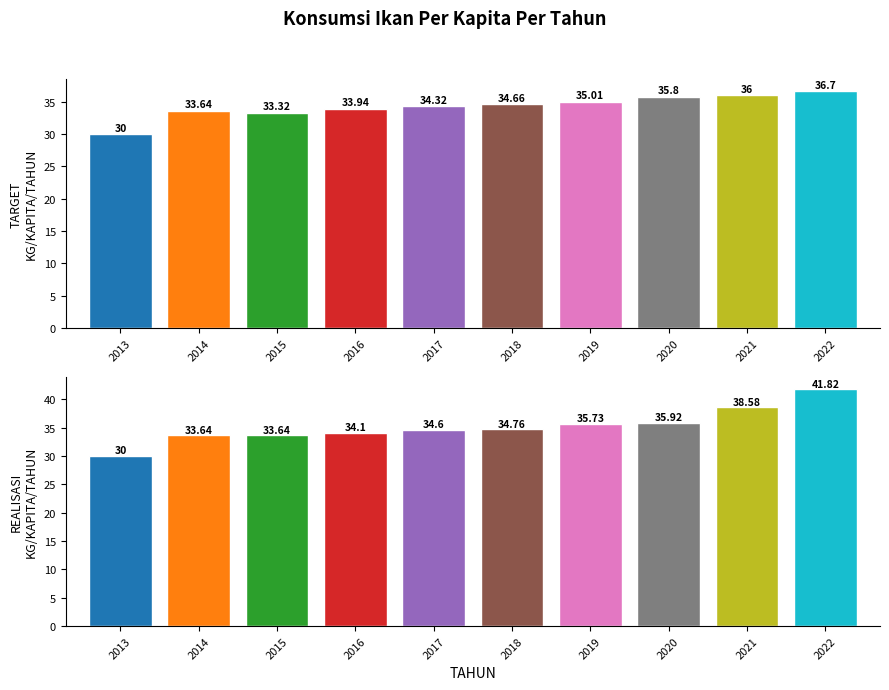

At 2021, list the series in order from largest to smallest.

REALISASI KG/KAPITA/TAHUN, TARGET KG/KAPITA/TAHUN